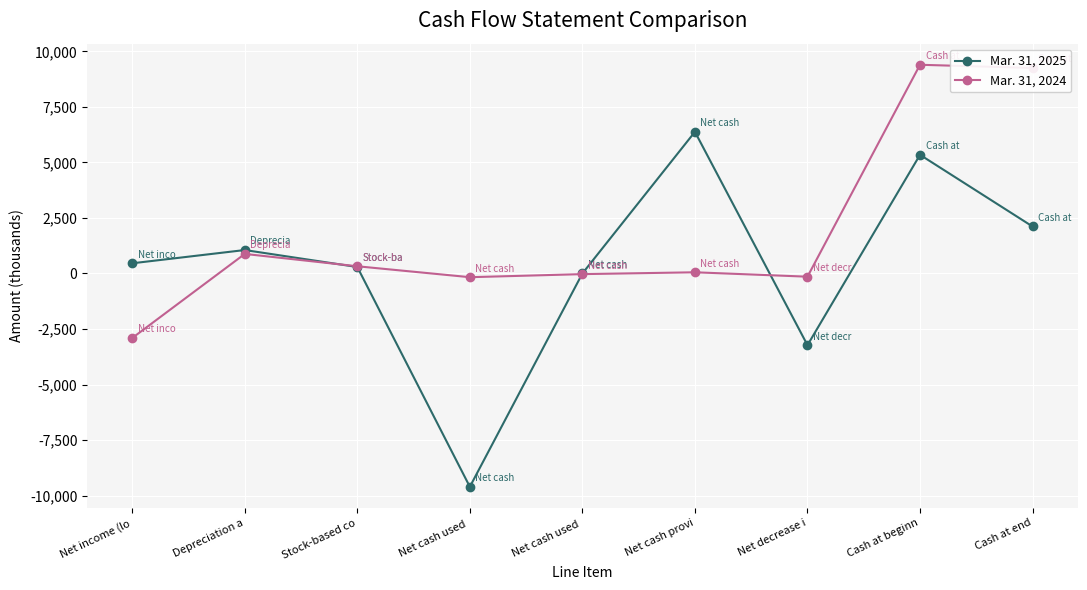

Rank the series at Net cash provi from highest to lowest value.

Mar. 31, 2025, Mar. 31, 2024